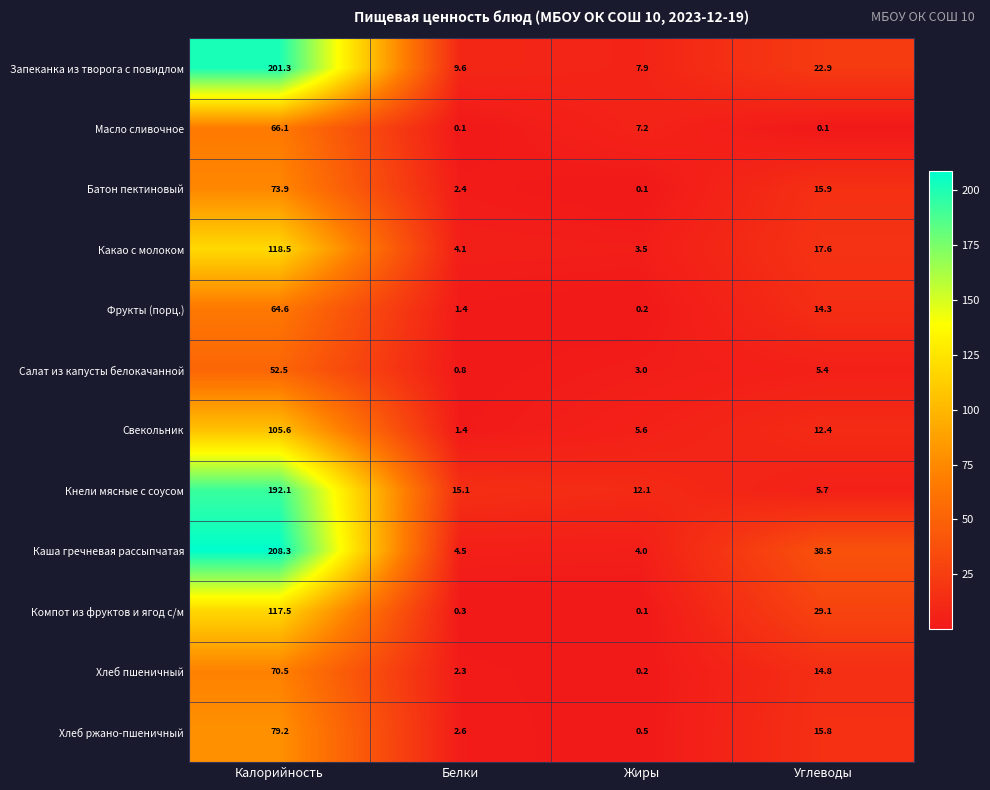

At which category is the sum across all series the highest?

Калорийность